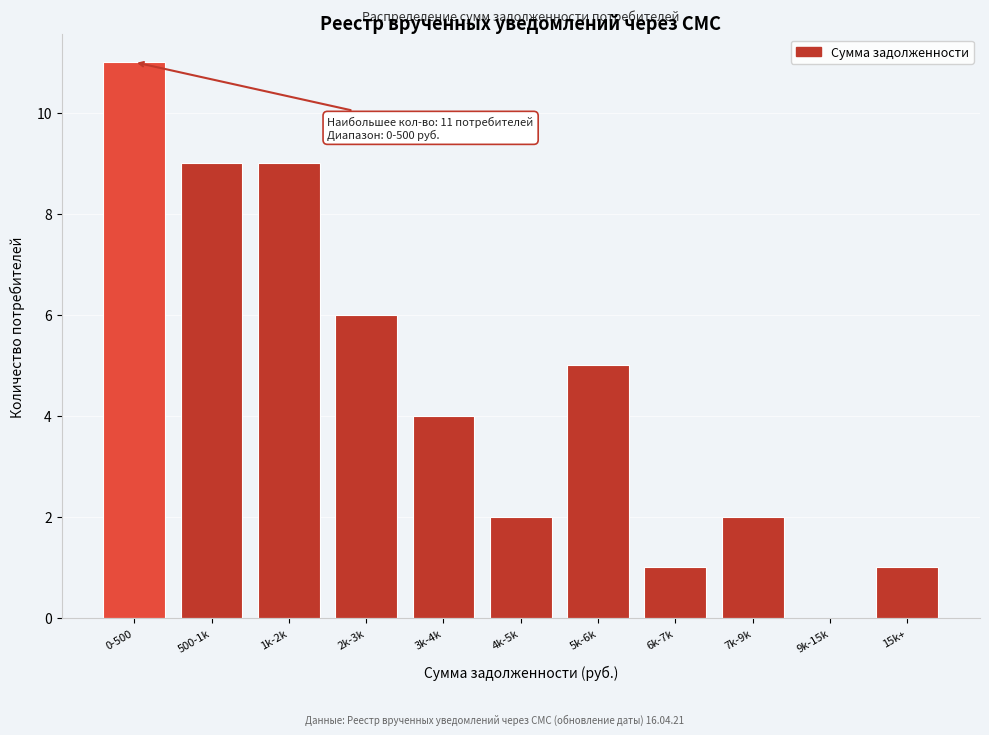

Reading left to right, extract all data points from this chart.

0-500=11	500-1k=9	1k-2k=9	2k-3k=6	3k-4k=4	4k-5k=2	5k-6k=5	6k-7k=1	7k-9k=2	9k-15k=0	15k+=1